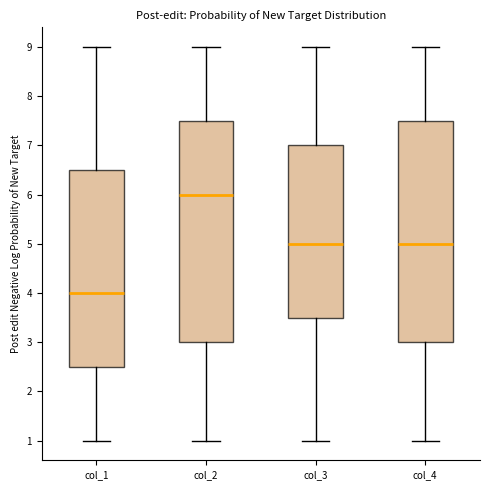

Where does the lower whisker of the box for col_1 end on the y-axis? The values are not printed on the chart, so give them approximately, as read against the axis.

1.0